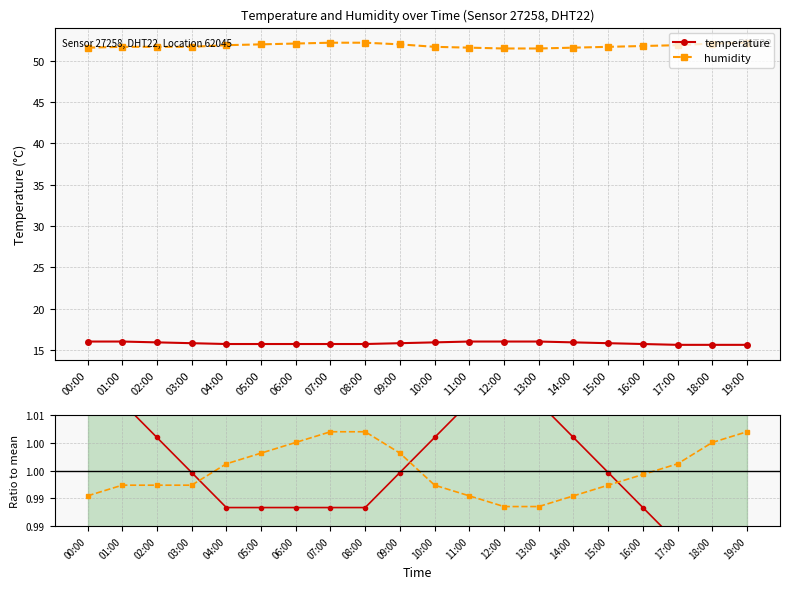

What are all the series names shown in the legend?

temperature, humidity